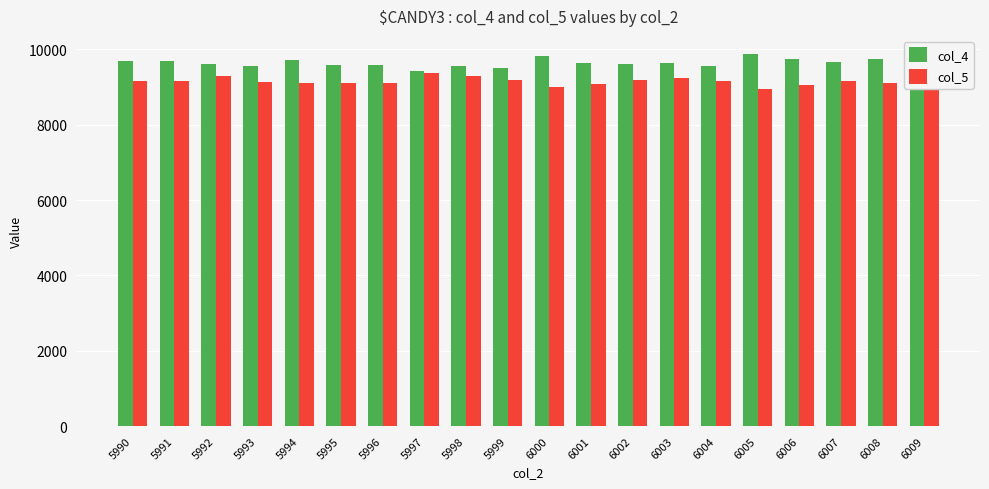

List the series in order of their peak value, lowest first.

col_5, col_4